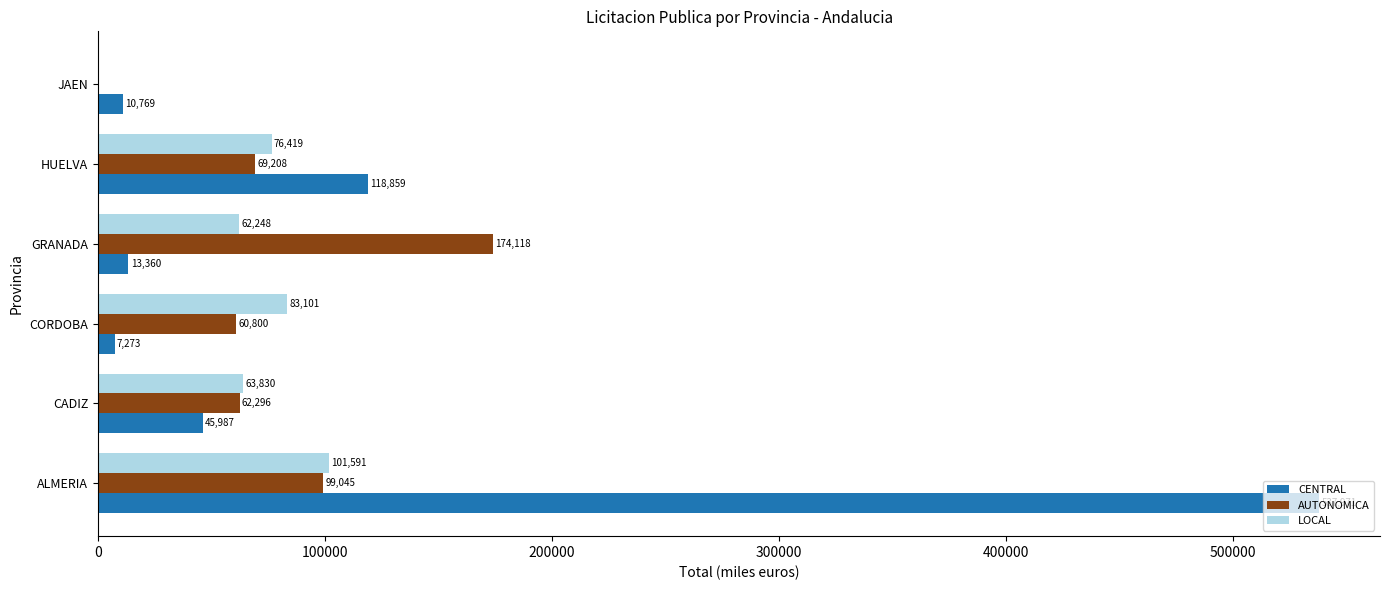

Is it true that CENTRAL equals 7273.3 at CORDOBA?

True